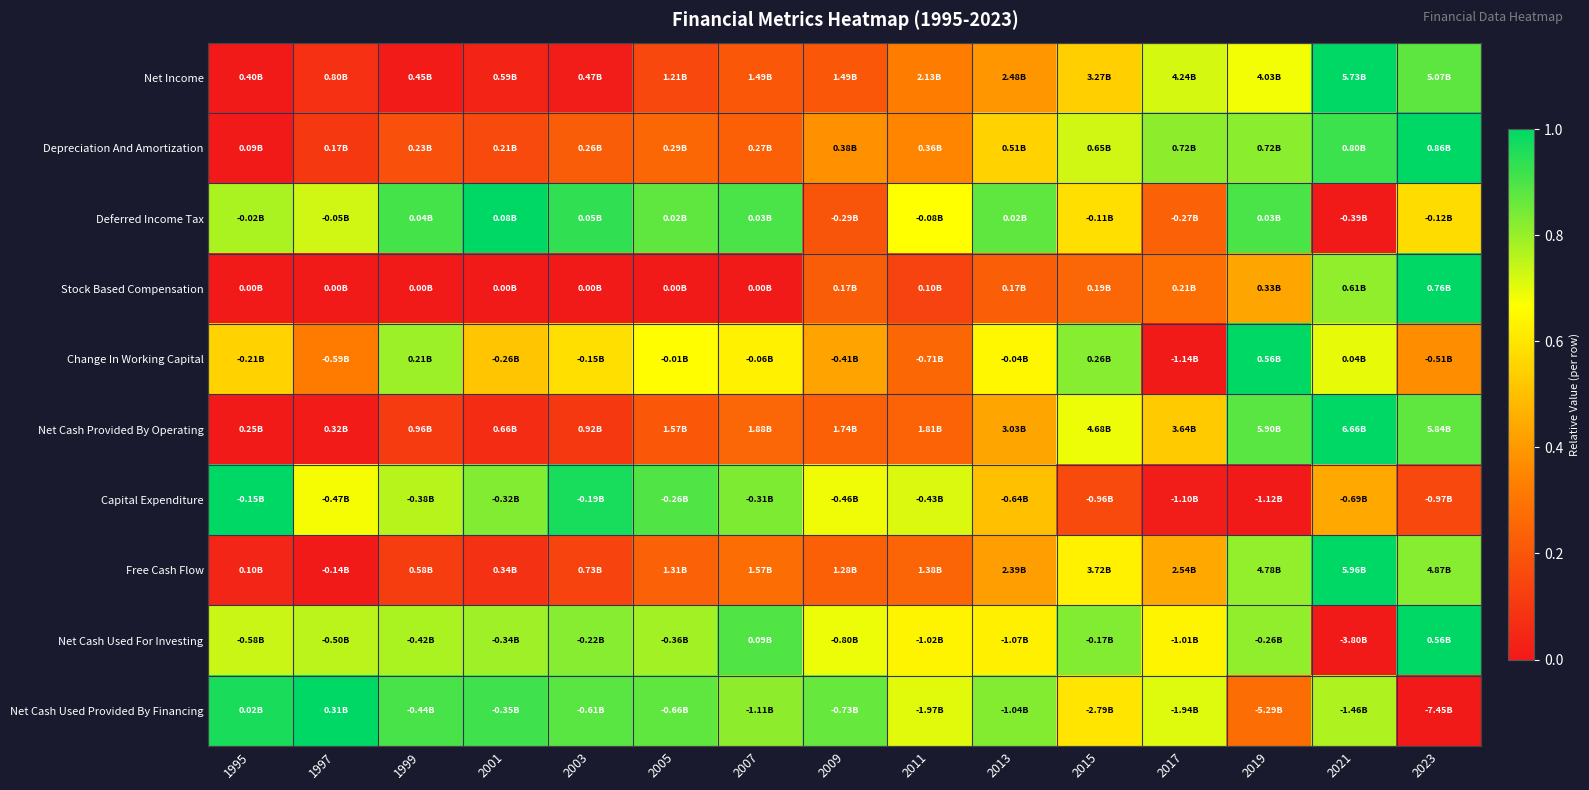

Which label corresponds to the largest value in the chart?

2021